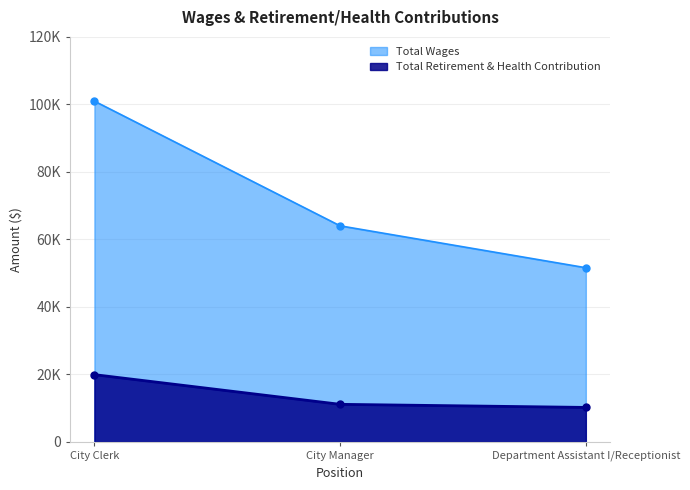

What is the difference between the highest and lowest values at City Clerk?

81037